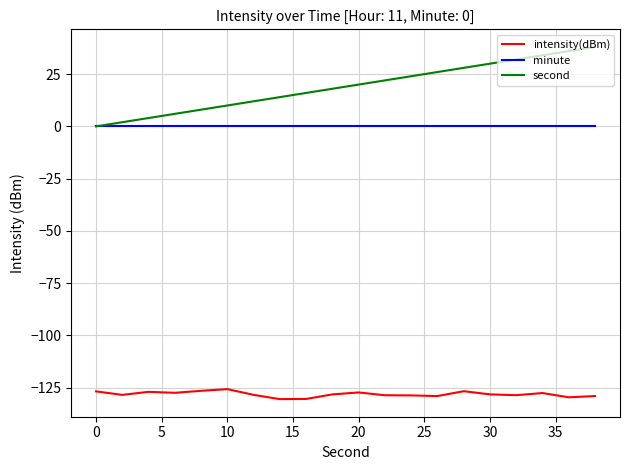

True or false: intensity(dBm) and second cross at least once.

False